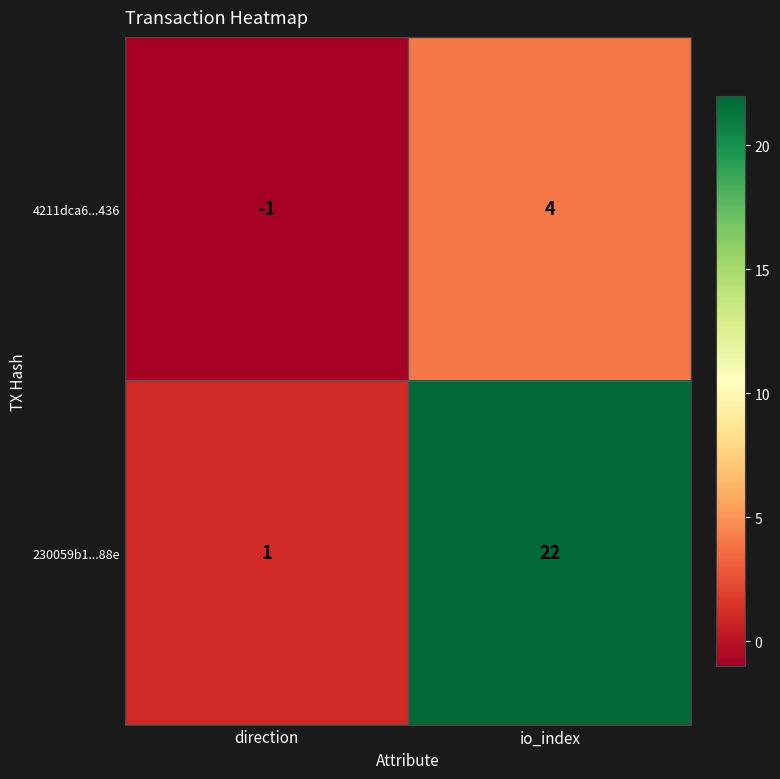

At which category does the chart reach its peak across all series?

io_index